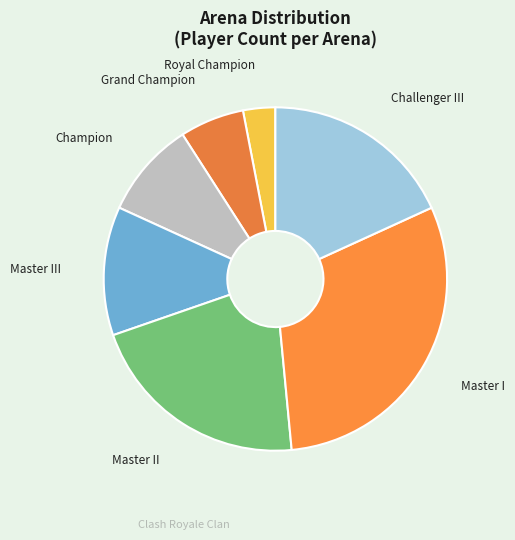

Count the number of slices in the pie.

7